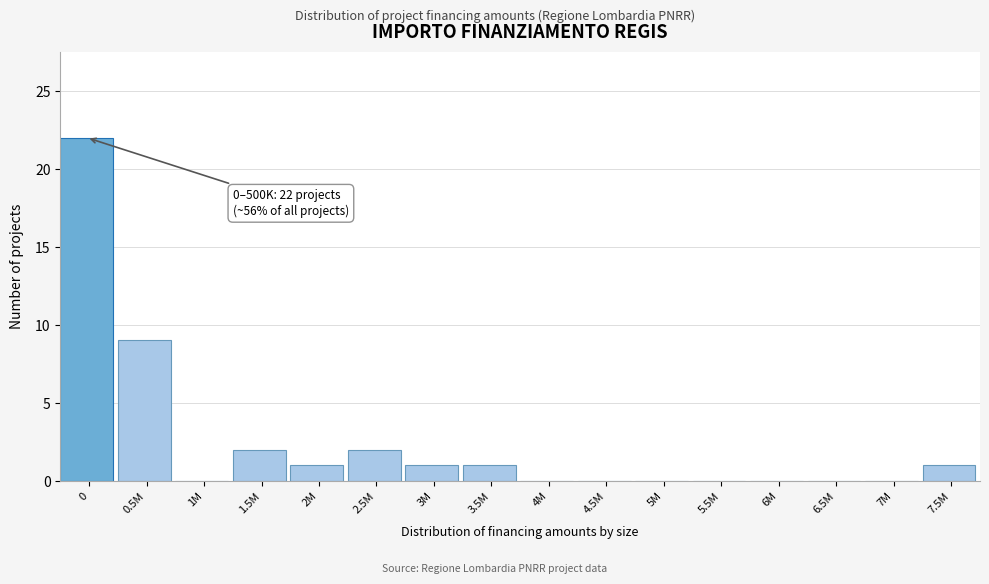

Reading left to right, list all the values displayed in this chart.

0=22	0.5M=9	1M=0	1.5M=2	2M=1	2.5M=2	3M=1	3.5M=1	4M=0	4.5M=0	5M=0	5.5M=0	6M=0	6.5M=0	7M=0	7.5M=1